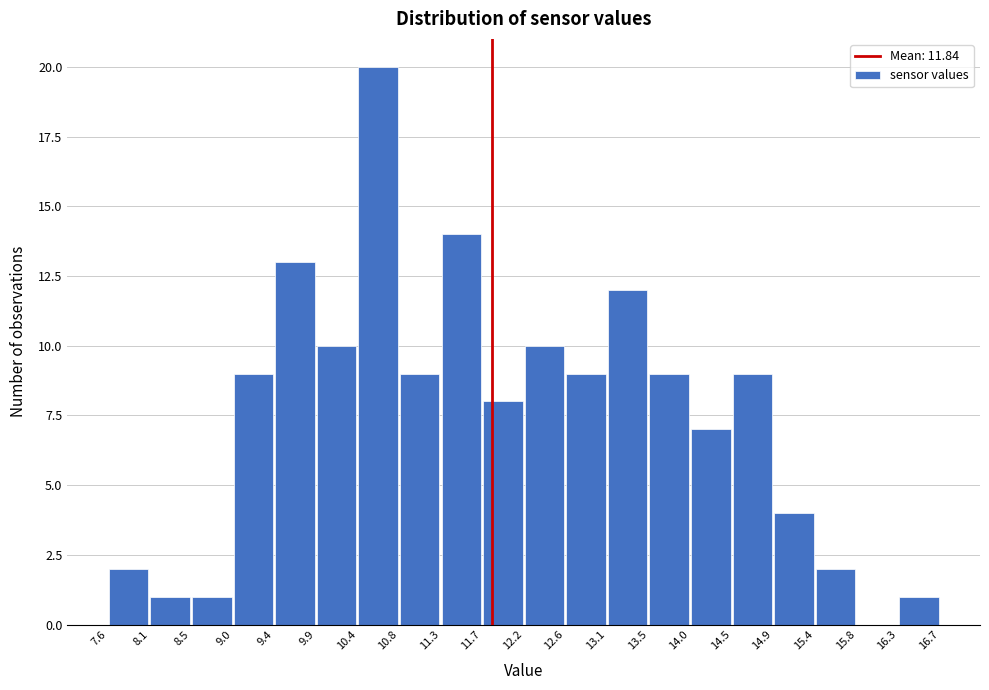

Reading left to right, list every bar in this chart as the range it spans on the x-axis followed by its height. The values are not printed on the chart, so give them approximately, as read against the axis.

7.6 to 8.1: 2
8.1 to 8.5: 1
8.5 to 9.0: 1
9.0 to 9.4: 9
9.4 to 9.9: 13
9.9 to 10.4: 10
10.4 to 10.8: 20
10.8 to 11.3: 9
11.3 to 11.7: 14
11.7 to 12.2: 8
12.2 to 12.6: 10
12.6 to 13.1: 9
13.1 to 13.5: 12
13.5 to 14.0: 9
14.0 to 14.5: 7
14.5 to 14.9: 9
14.9 to 15.4: 4
15.4 to 15.8: 2
15.8 to 16.3: 0
16.3 to 16.7: 1